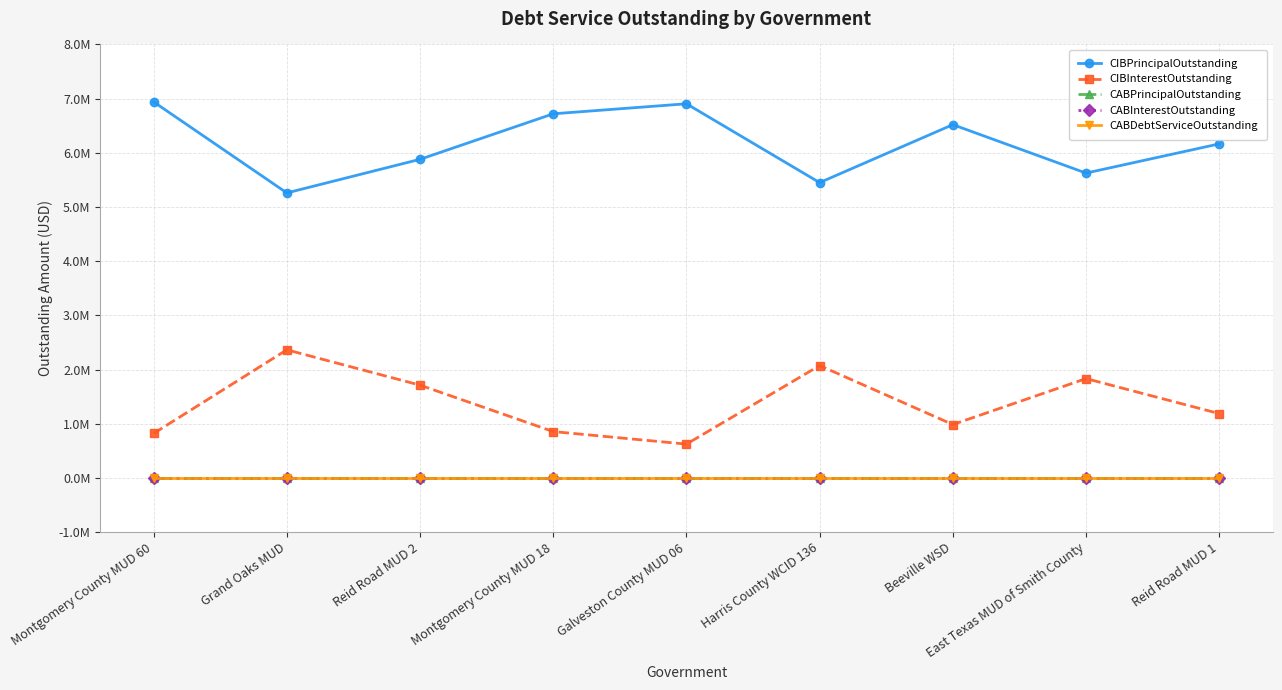

Reading left to right, what are all the values shown in this chart?

CIBPrincipalOutstanding: Montgomery County MUD 60=6940000.0	Grand Oaks MUD=5260000.0	Reid Road MUD 2=5880000.0	Montgomery County MUD 18=6720000.0	Galveston County MUD 06=6905000.0	Harris County WCID 136=5450000.0	Beeville WSD=6520000.0	East Texas MUD of Smith County=5626000.0	Reid Road MUD 1=6165000.0
CIBInterestOutstanding: Montgomery County MUD 60=820950.0	Grand Oaks MUD=2364215.7	Reid Road MUD 2=1712012.6	Montgomery County MUD 18=855250.0	Galveston County MUD 06=623703.2	Harris County WCID 136=2073400.0	Beeville WSD=984850.0	East Texas MUD of Smith County=1832943.1	Reid Road MUD 1=1187138.5
CABPrincipalOutstanding: Montgomery County MUD 60=0.0	Grand Oaks MUD=0.0	Reid Road MUD 2=0.0	Montgomery County MUD 18=0.0	Galveston County MUD 06=0.0	Harris County WCID 136=0.0	Beeville WSD=0.0	East Texas MUD of Smith County=0.0	Reid Road MUD 1=0.0
CABInterestOutstanding: Montgomery County MUD 60=0.0	Grand Oaks MUD=0.0	Reid Road MUD 2=0.0	Montgomery County MUD 18=0.0	Galveston County MUD 06=0.0	Harris County WCID 136=0.0	Beeville WSD=0.0	East Texas MUD of Smith County=0.0	Reid Road MUD 1=0.0
CABDebtServiceOutstanding: Montgomery County MUD 60=0.0	Grand Oaks MUD=0.0	Reid Road MUD 2=0.0	Montgomery County MUD 18=0.0	Galveston County MUD 06=0.0	Harris County WCID 136=0.0	Beeville WSD=0.0	East Texas MUD of Smith County=0.0	Reid Road MUD 1=0.0